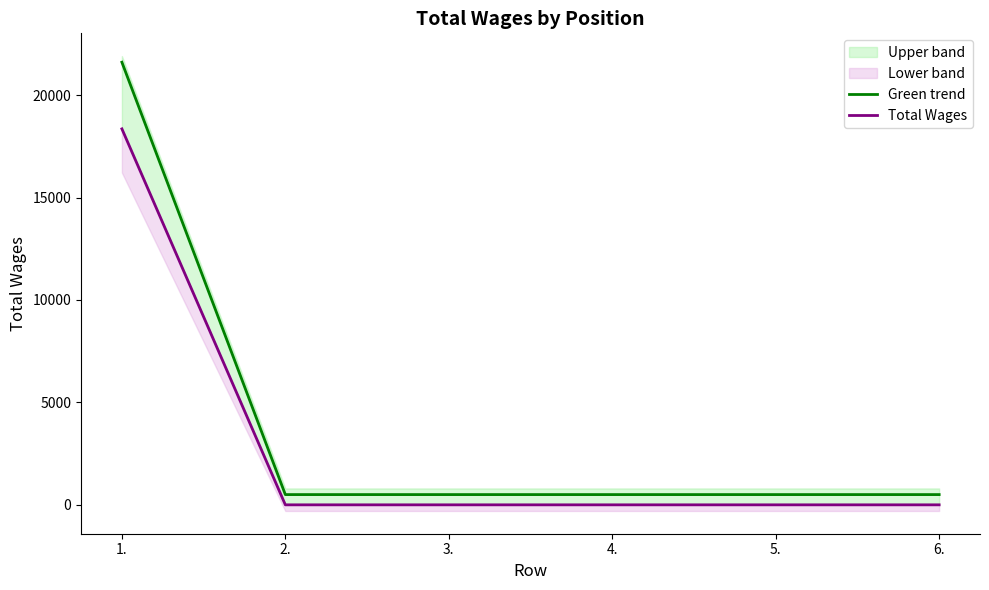

At which label is Green trend closest to 11052?

2.